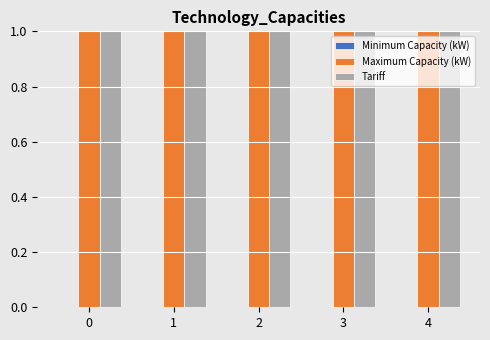

True or false: Minimum Capacity (kW) has a value of 0 at 3.

True